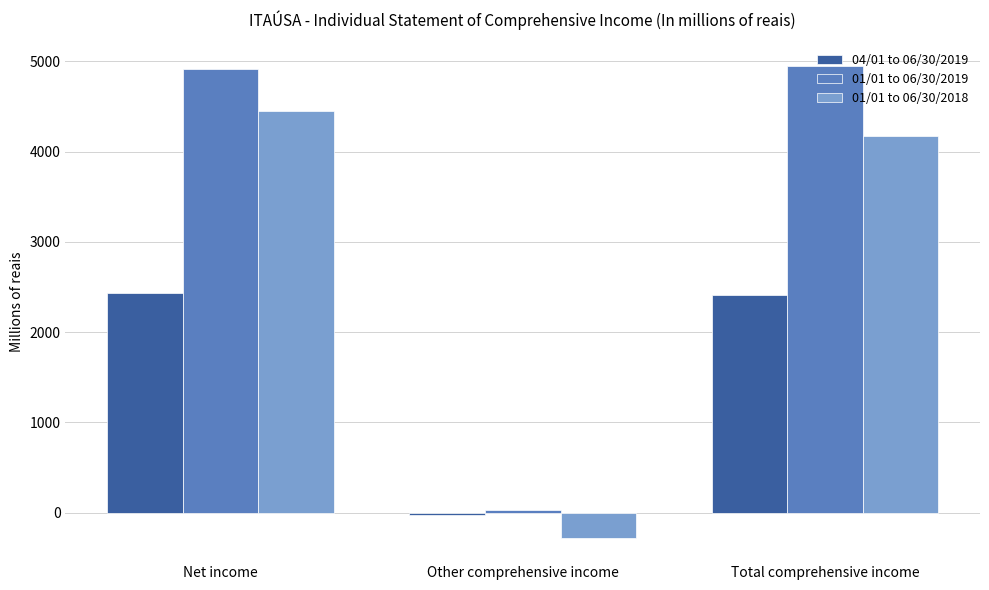

What is the total value across all series at Net income?

11803